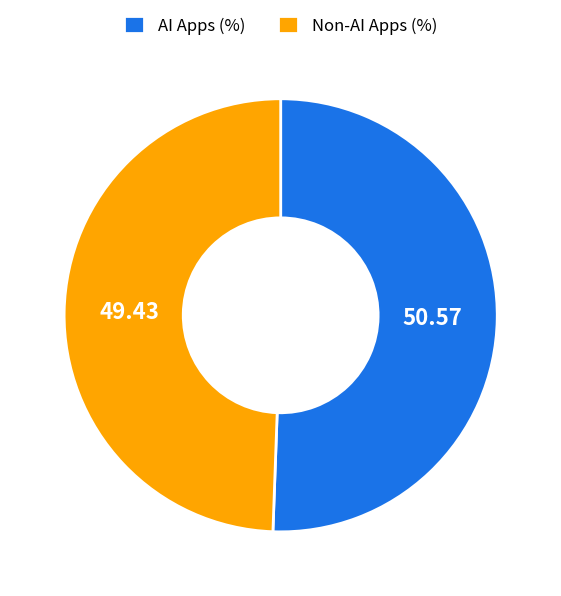

Do Non-AI Apps (%) and AI Apps (%) together represent more than half of the pie?

Yes